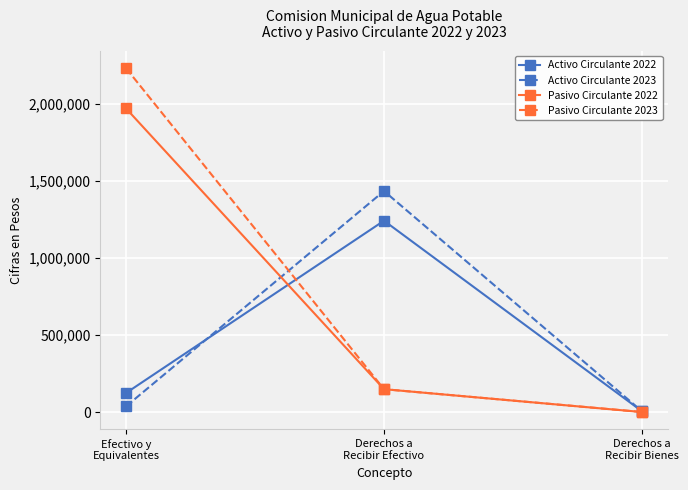

What is the difference between the highest and lowest values at Derechos a
Recibir Bienes?

5000